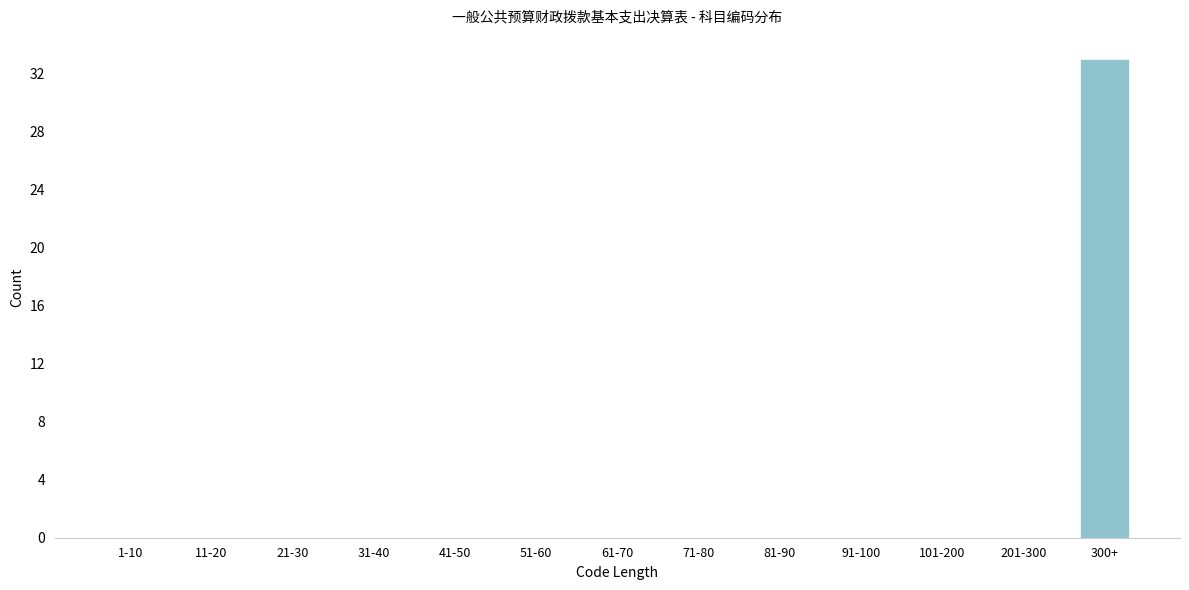

Reading right to left, transcribe all the data shown in this chart.

300+=33	201-300=0	101-200=0	91-100=0	81-90=0	71-80=0	61-70=0	51-60=0	41-50=0	31-40=0	21-30=0	11-20=0	1-10=0